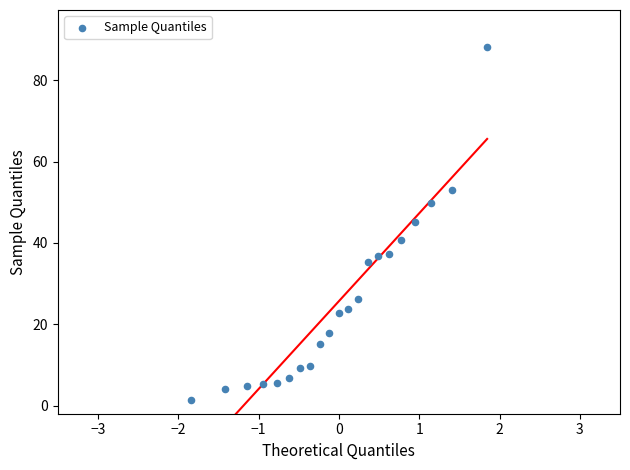

What is the range of Y values (max minus min)?

86.9